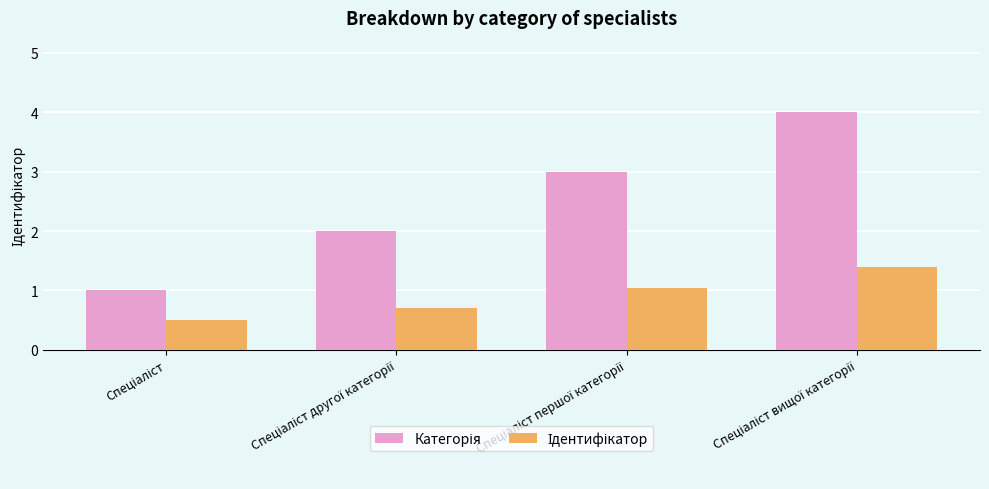

How many groups of bars are there?

4